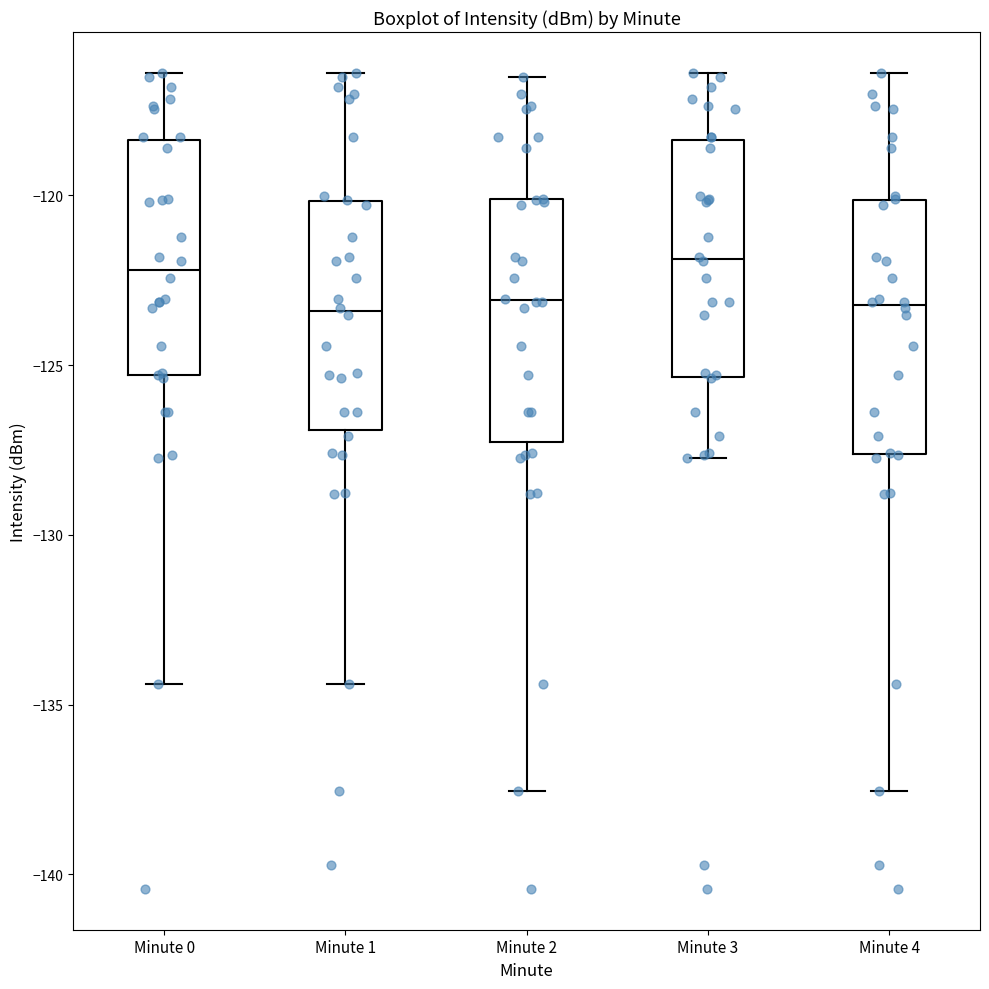

Reading left to right, read every box against the y-axis: the position of its median line, the range the box covers, and the ends of its whiskers. The values are not printed on the chart, so give them approximately, as read against the axis.

Minute 0: median -122.0, box -125.5 to -118.5, whiskers -134.5 to -116.5
Minute 1: median -123.5, box -127.0 to -120.0, whiskers -134.5 to -116.5
Minute 2: median -123.0, box -127.5 to -120.0, whiskers -137.5 to -116.5
Minute 3: median -122.0, box -125.5 to -118.5, whiskers -127.5 to -116.5
Minute 4: median -123.0, box -127.5 to -120.0, whiskers -137.5 to -116.5